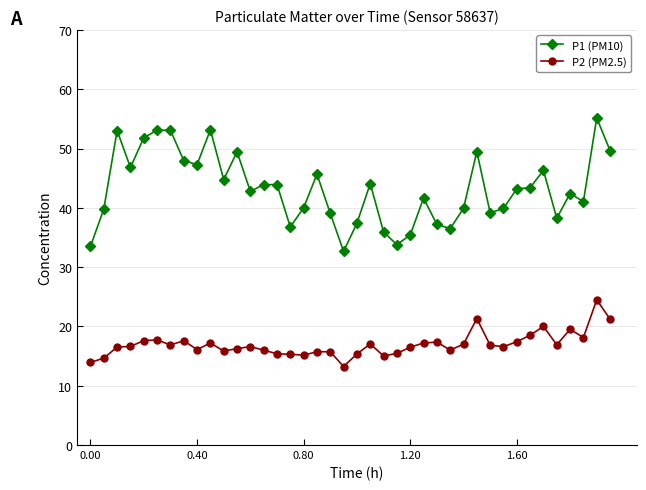

Which series has the largest total across all categories?

P1 (PM10)